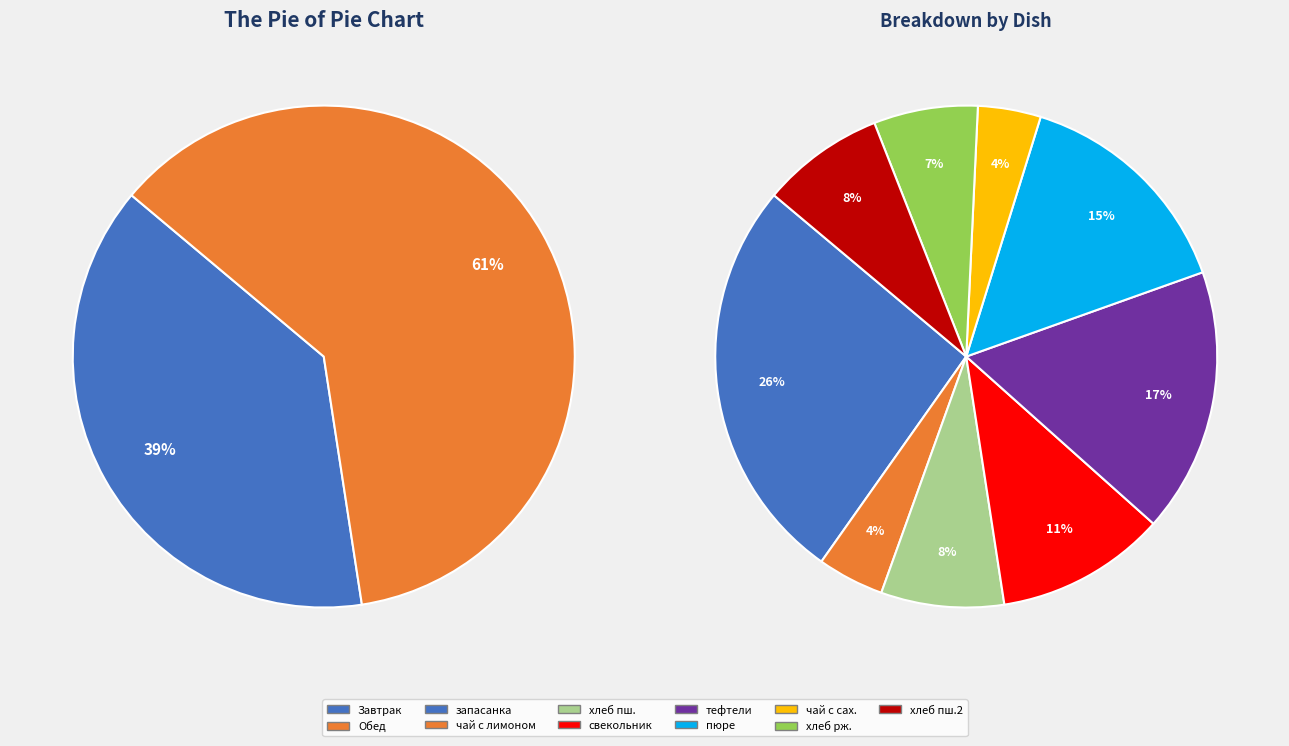

Count the number of slices in the pie.

2